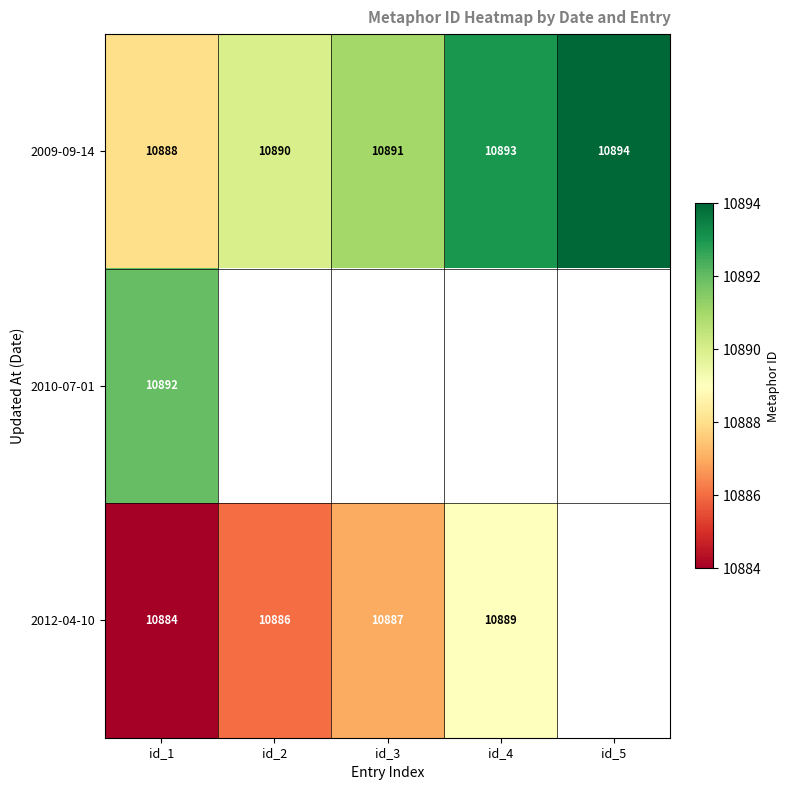

What is the difference between the maximum and minimum values in the 2009-09-14 series?

6